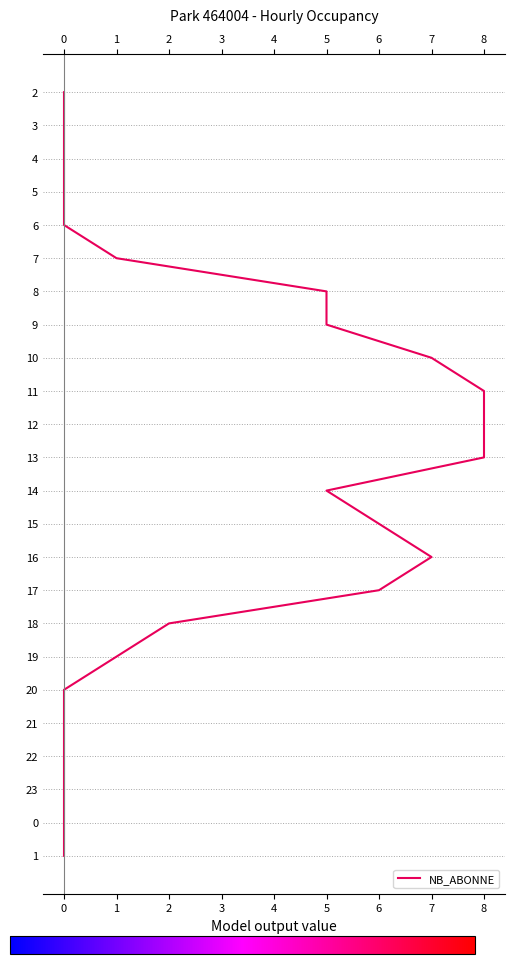

How many values are above zero?

23